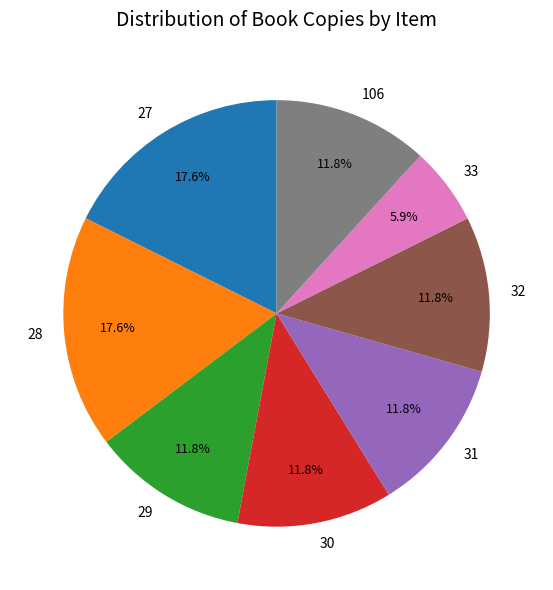

To the nearest percent, what portion does 31 represent?

12%